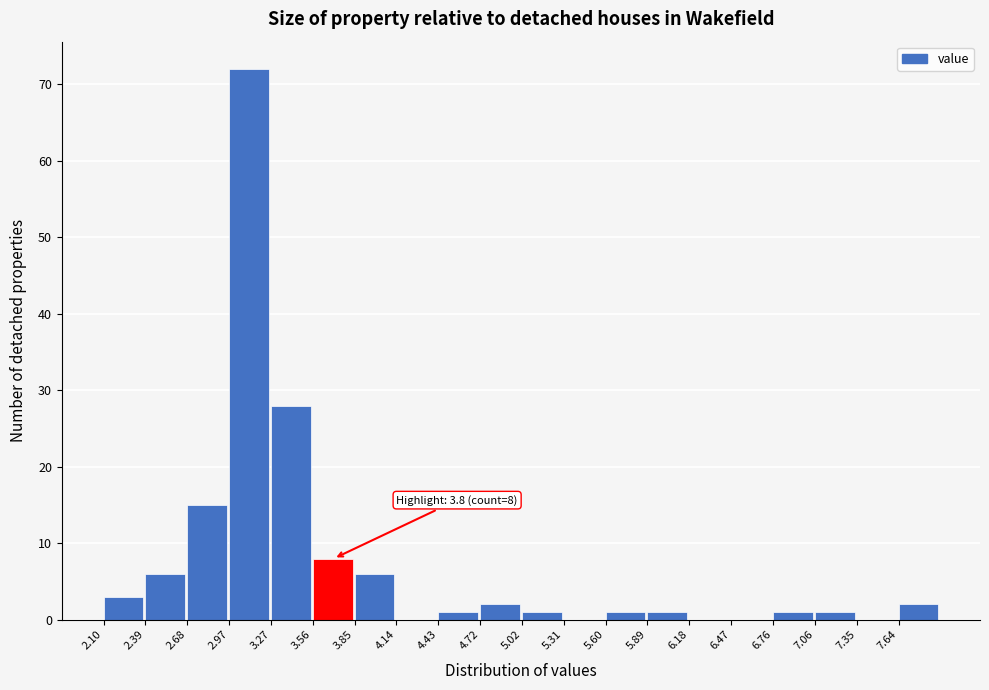

Which range on the x-axis has the tallest bar?

2.95 to 3.25